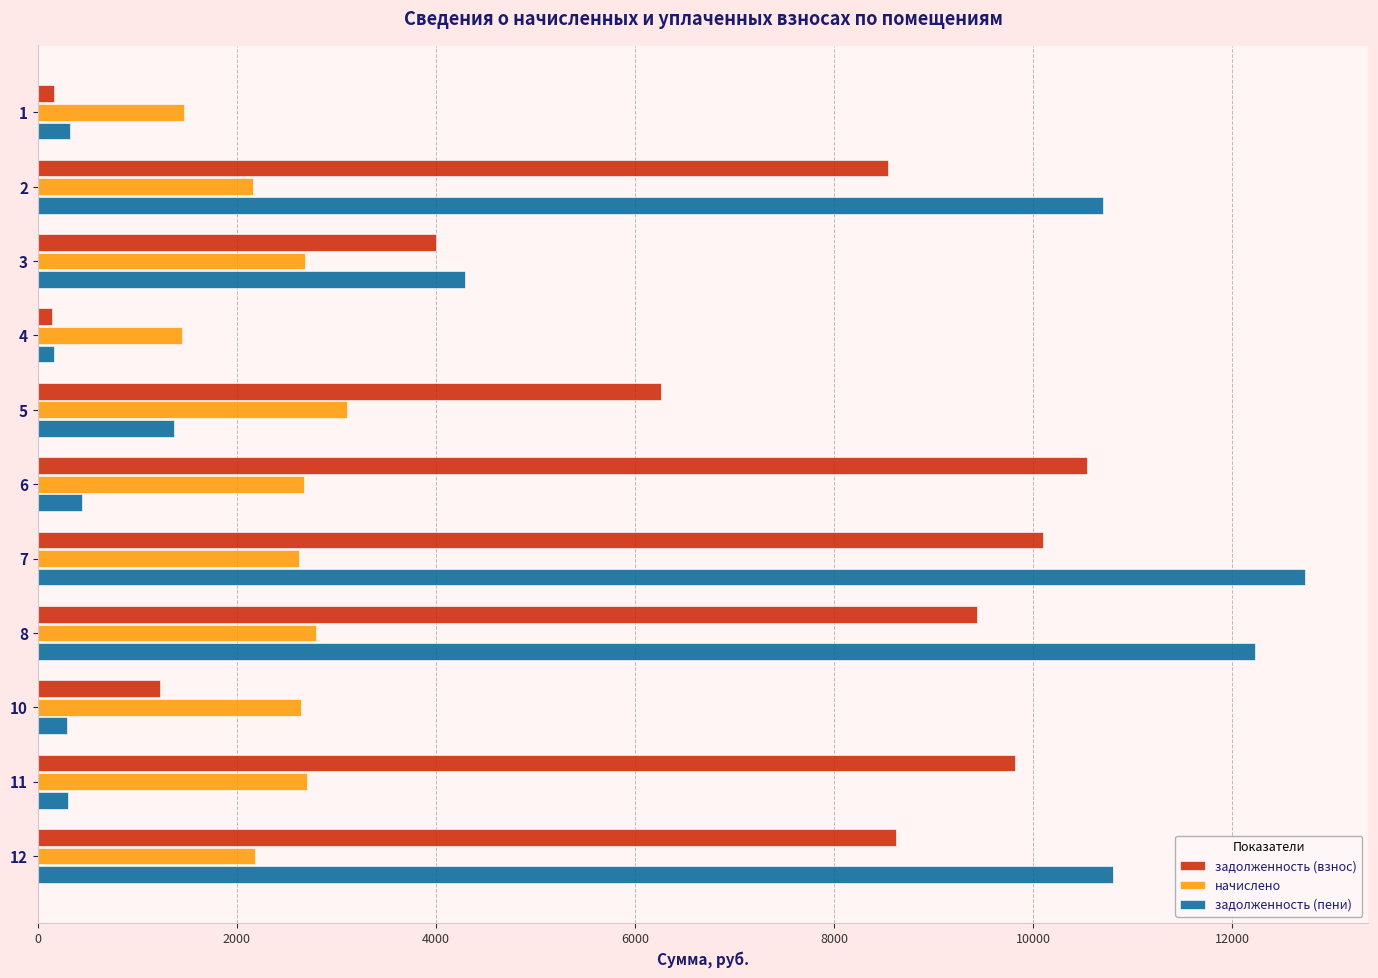

Which series has the largest total across all categories?

задолженность (взнос)